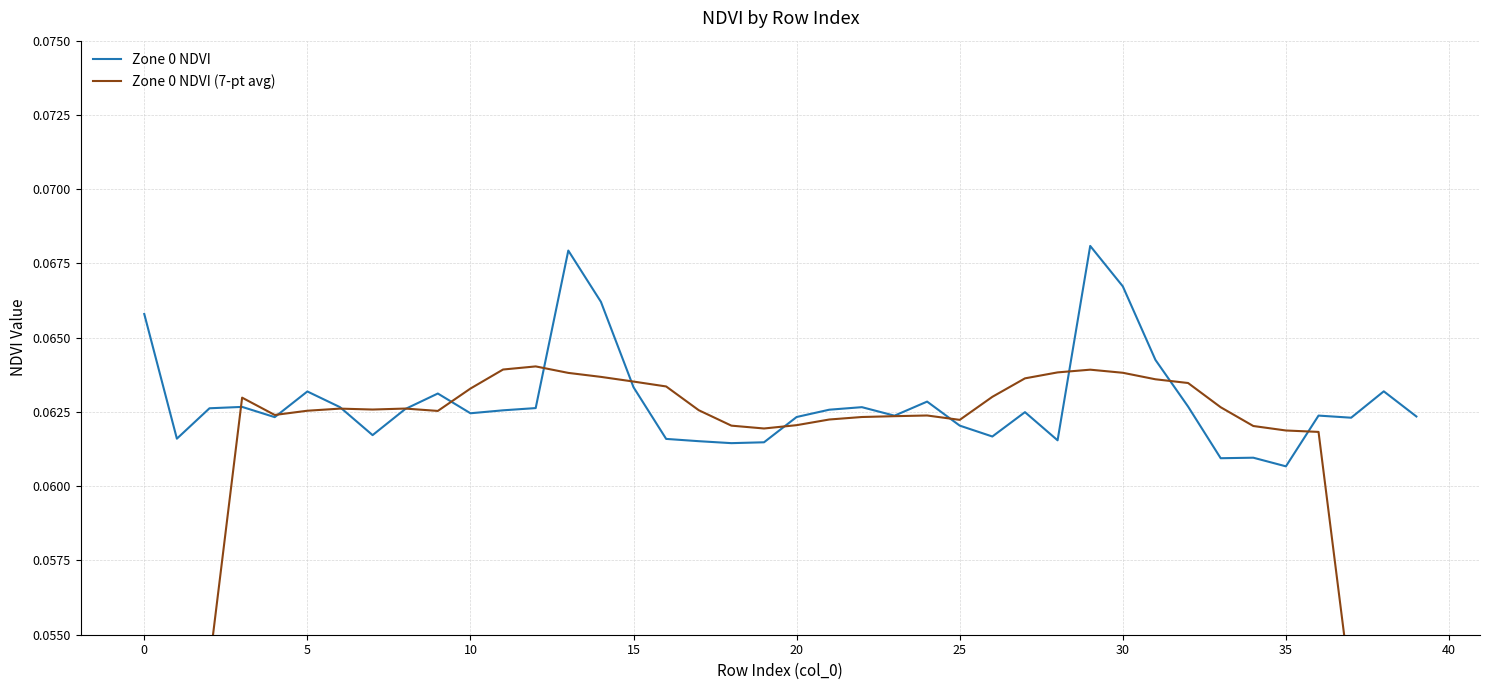

True or false: Zone 0 NDVI has a value of 0.1 at 12.

False